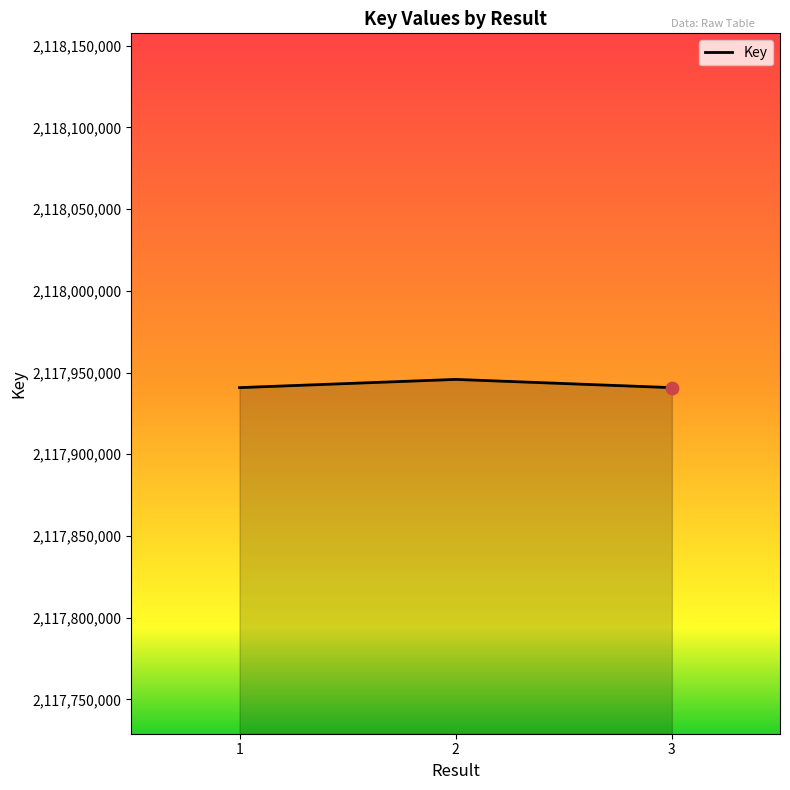

The value at 3 is 917165018. True or false?

False